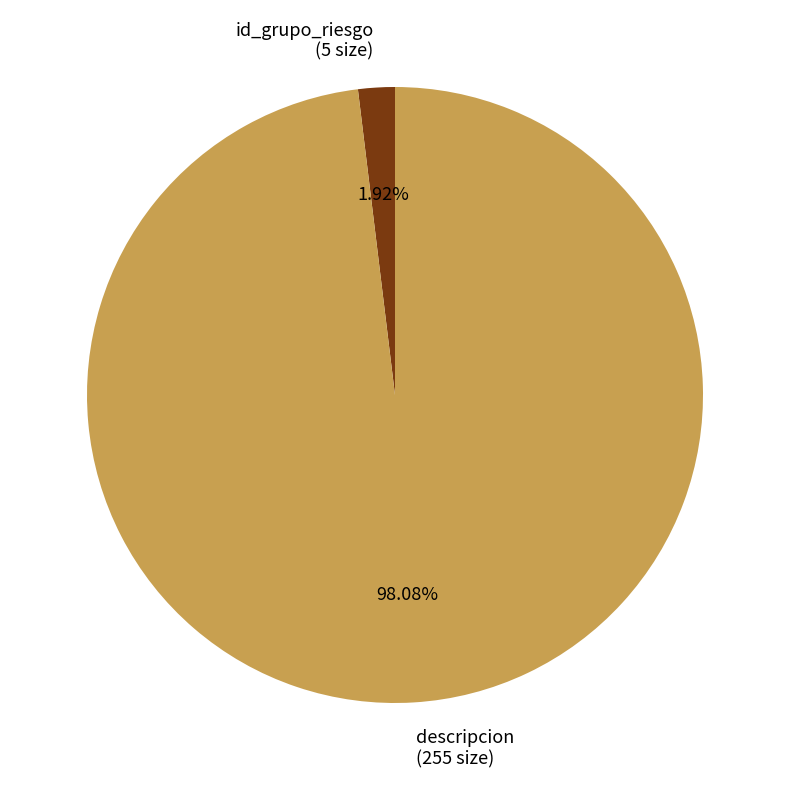

To the nearest percent, what percentage of the pie is id_grupo_riesgo?

2%